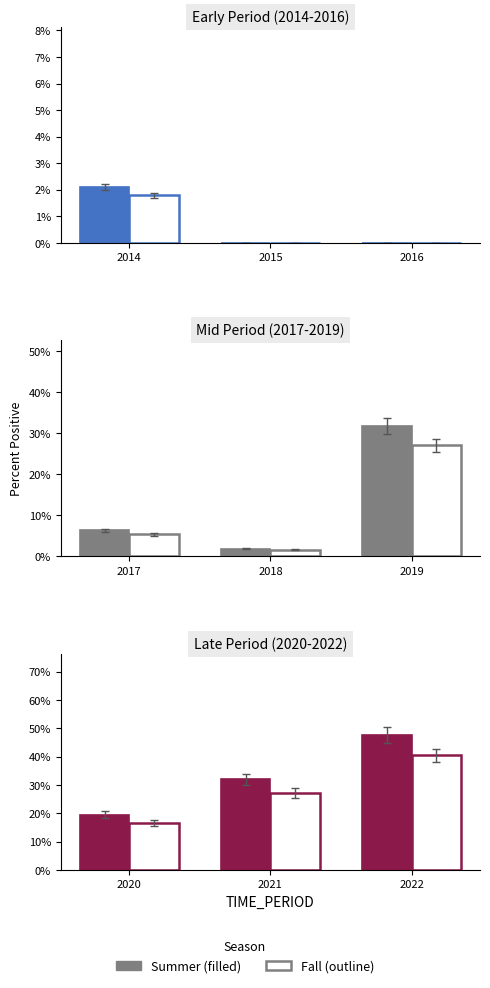

What is the greatest value displayed?

0.5